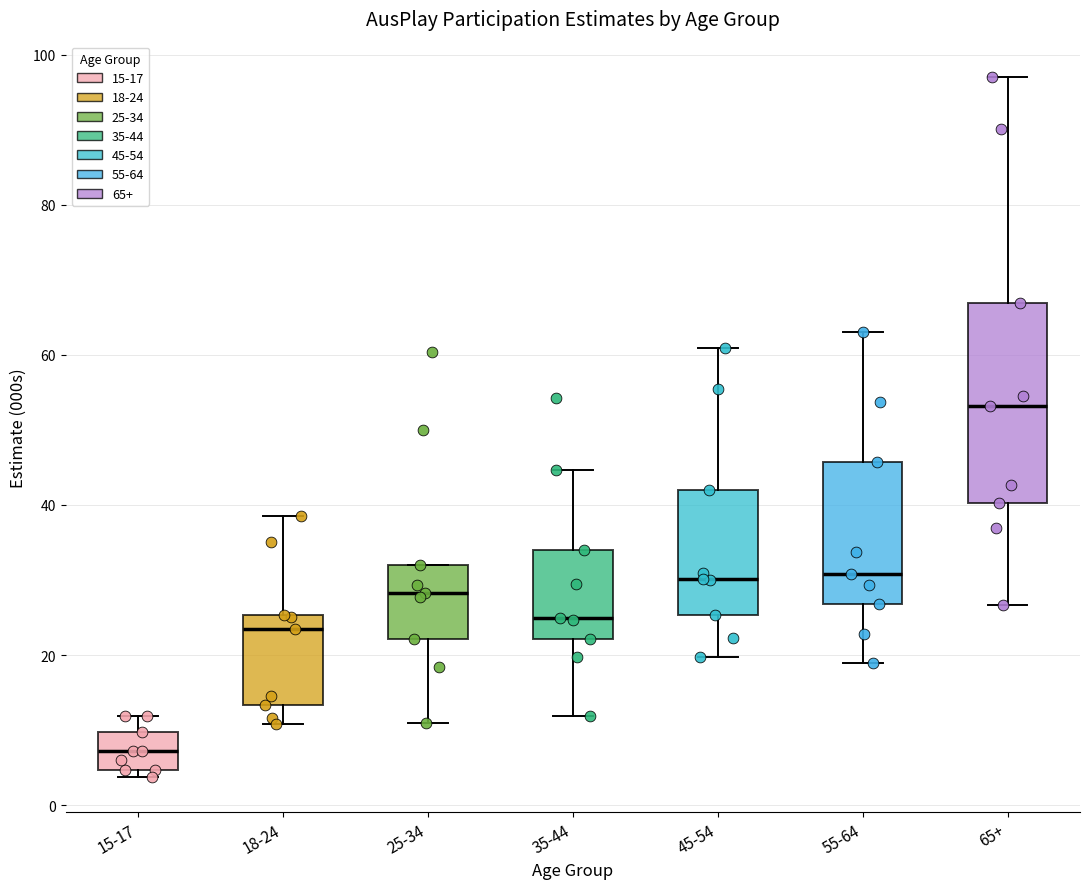

Reading left to right, read every box against the y-axis: the position of its median line, the range the box covers, and the ends of its whiskers. The values are not printed on the chart, so give them approximately, as read against the axis.

15-17: median 8, box 4 to 10, whiskers 4 (just below the box's lower edge) to 12
18-24: median 24, box 14 to 26, whiskers 10 to 38
25-34: median 28, box 22 to 32, whiskers 12 to 32
35-44: median 26, box 22 to 34, whiskers 12 to 44
45-54: median 30, box 26 to 42, whiskers 20 to 60
55-64: median 30, box 26 to 46, whiskers 18 to 64
65+: median 54, box 40 to 66, whiskers 26 to 98